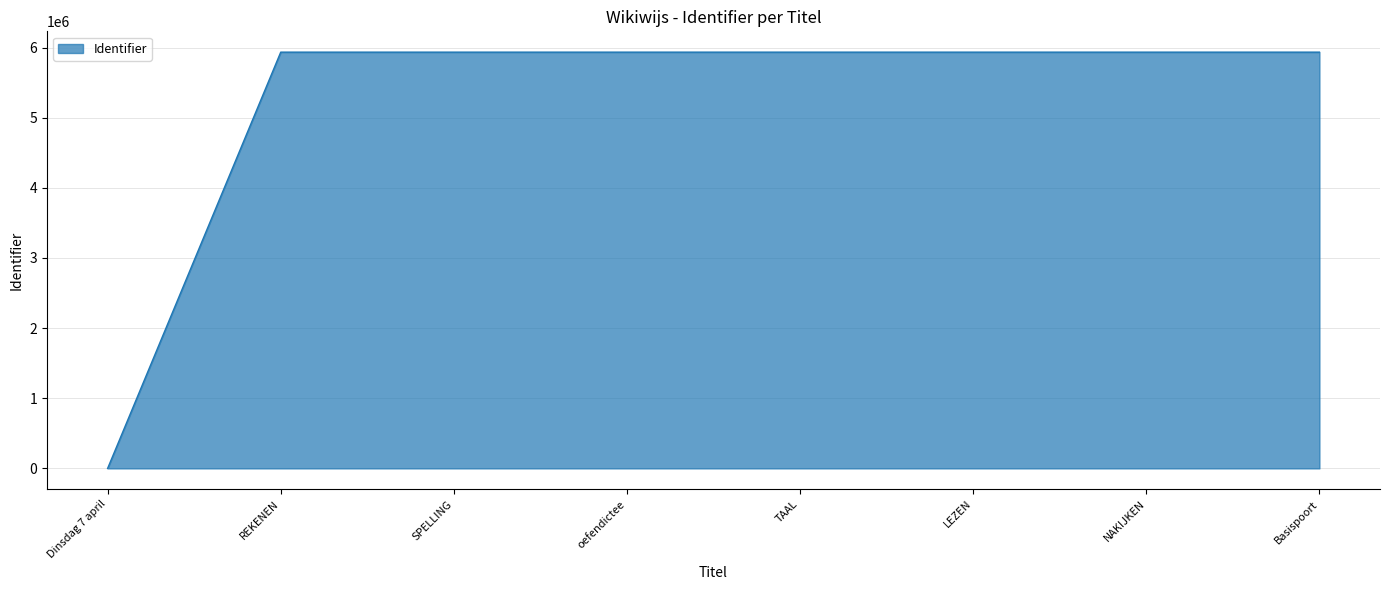

The value at oefendictee is 1736477. True or false?

False